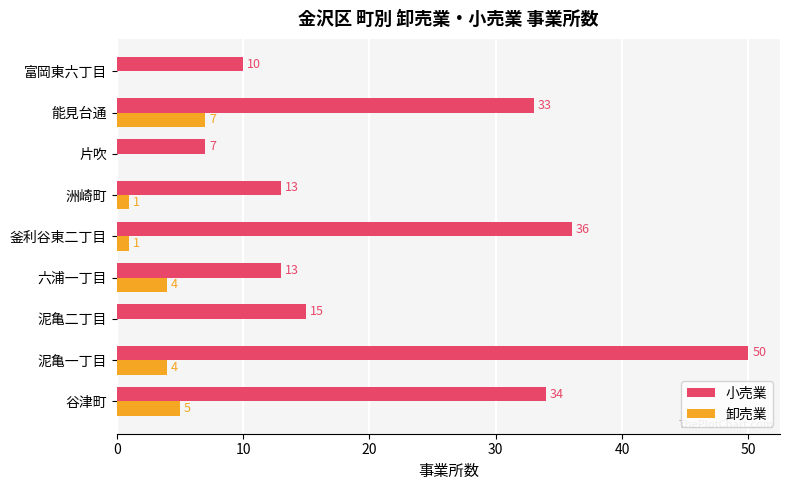

Between 谷津町 and 六浦一丁目, which series saw the biggest shift?

小売業